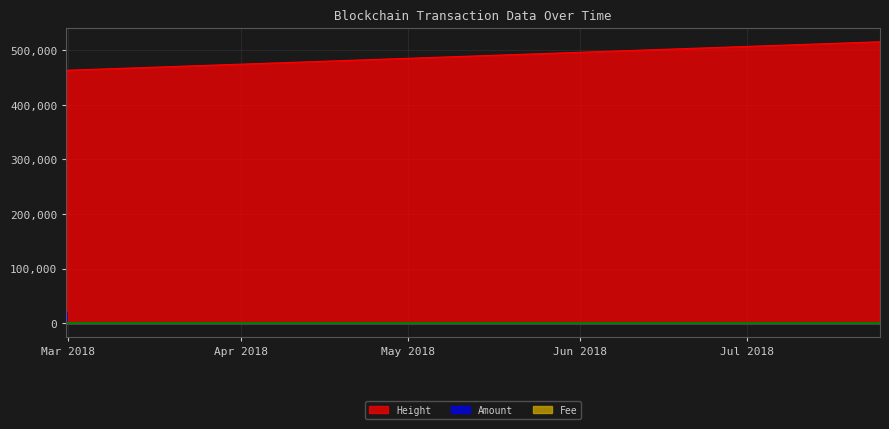

True or false: Height and Amount cross at least once.

False